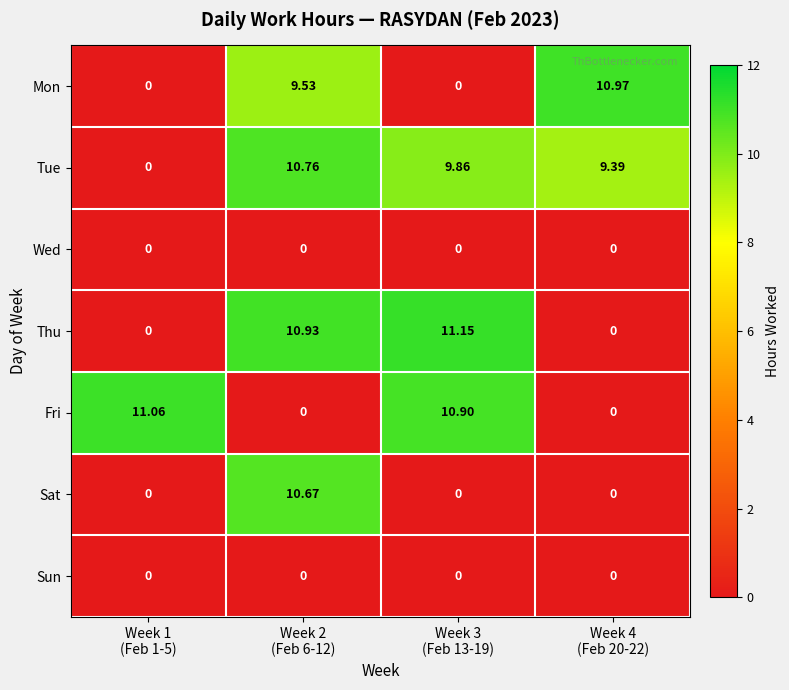

Which series has the widest spread of values?

Thu